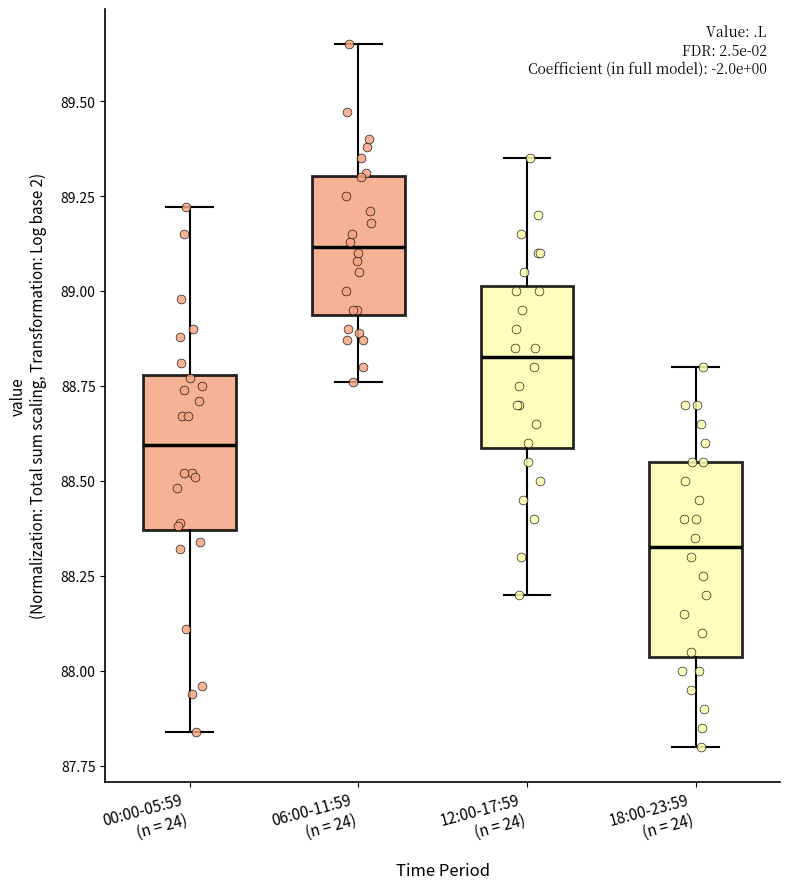

Which box has the highest median line?

06:00-11:59 (n = 24)